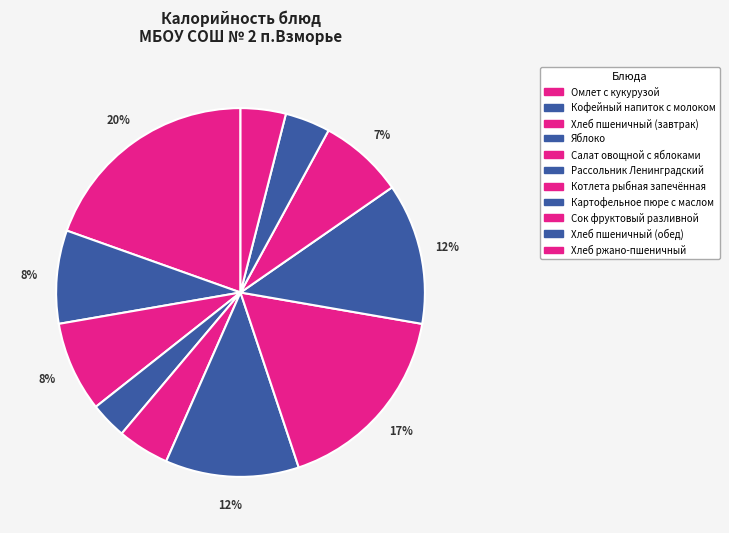

How many slices are in this pie chart?

11